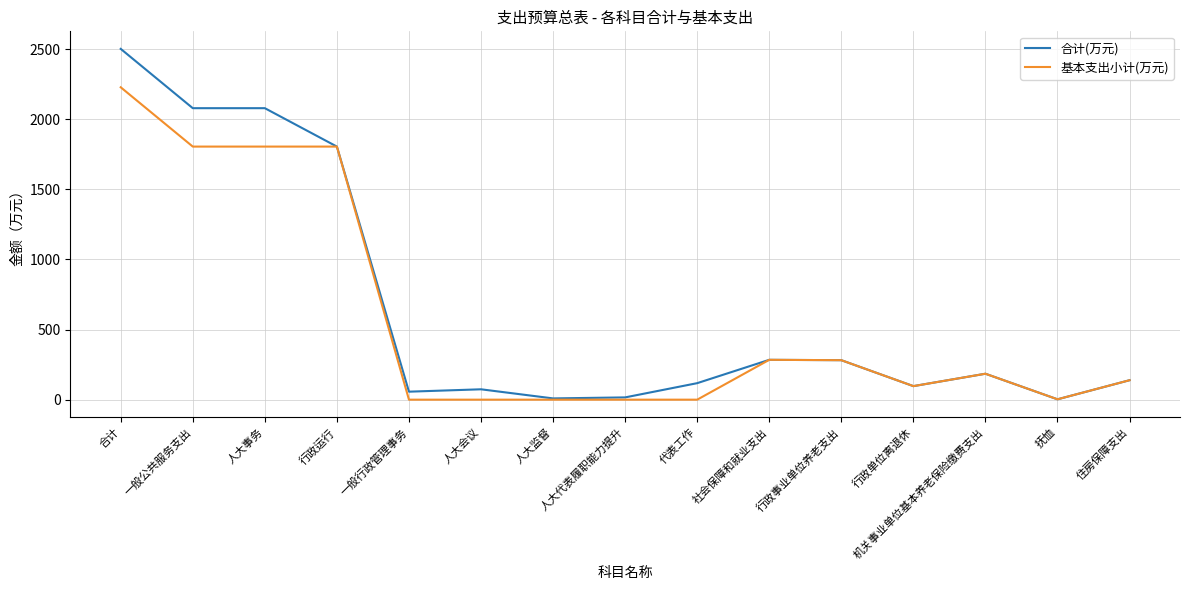

Which label corresponds to the largest value in the chart?

合计